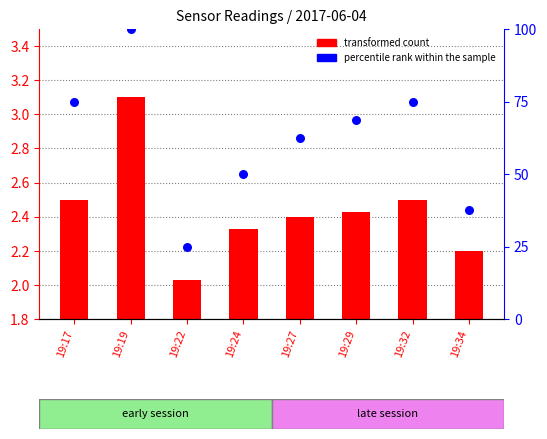

Is the value of percentile rank within the sample at 19:22 greater than the value of transformed count at 19:17?

Yes